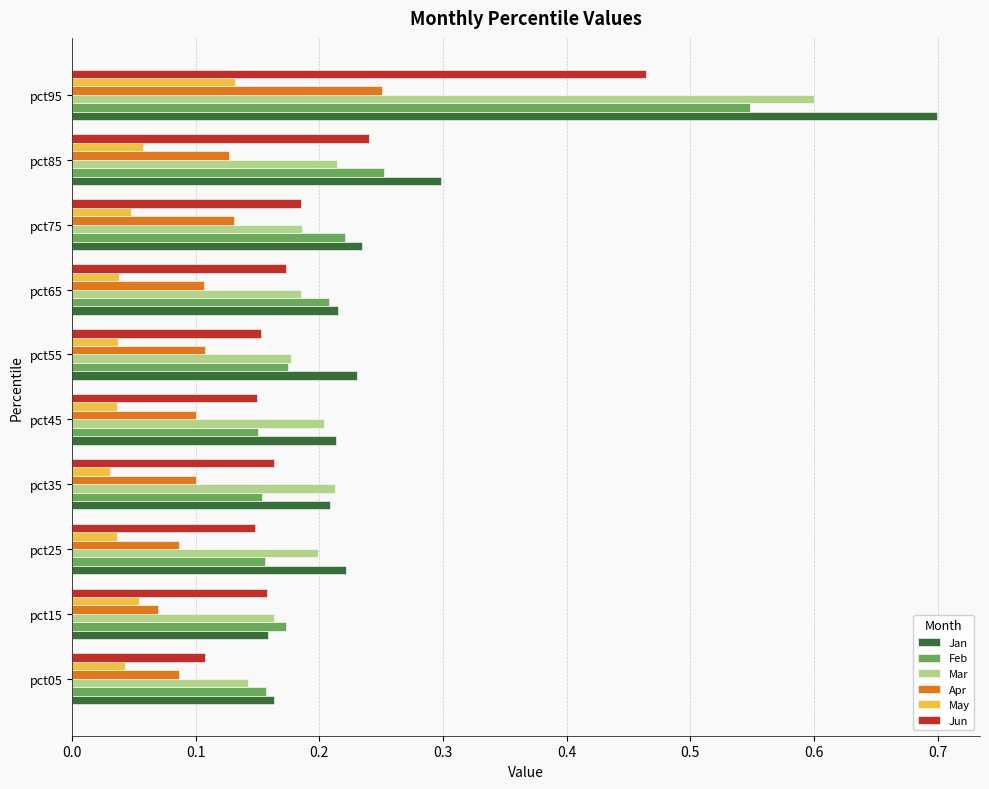

Which category has the highest value in the Mar series?

pct95